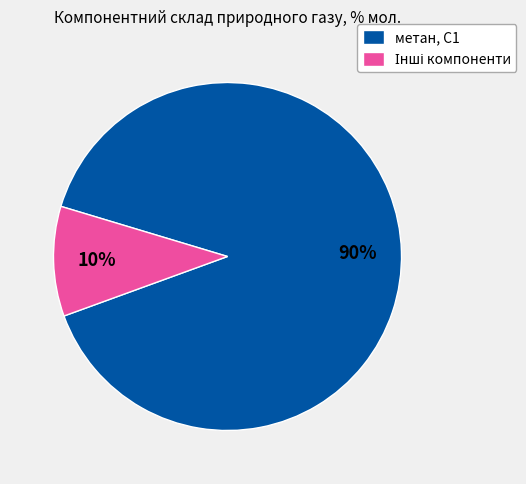

Which category has the biggest portion of the pie?

метан, С1